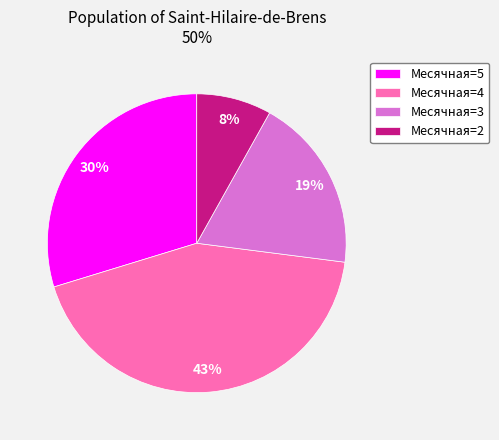

Which slice is the largest?

Месячная=4